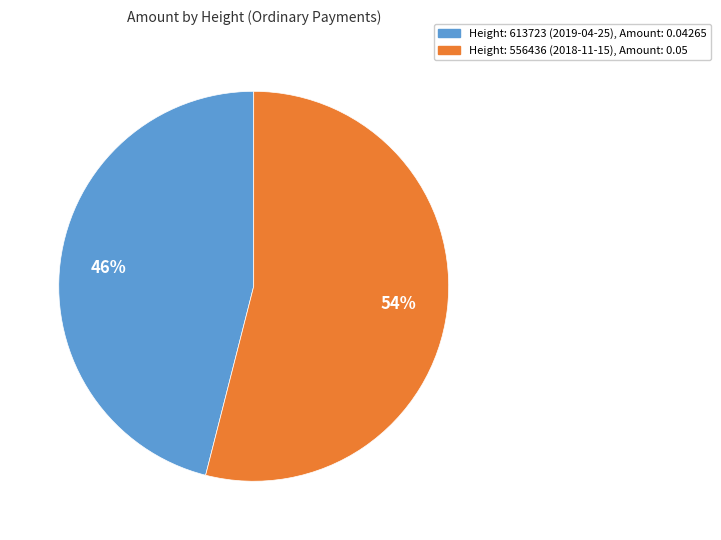

Is there a majority slice in this chart?

Yes